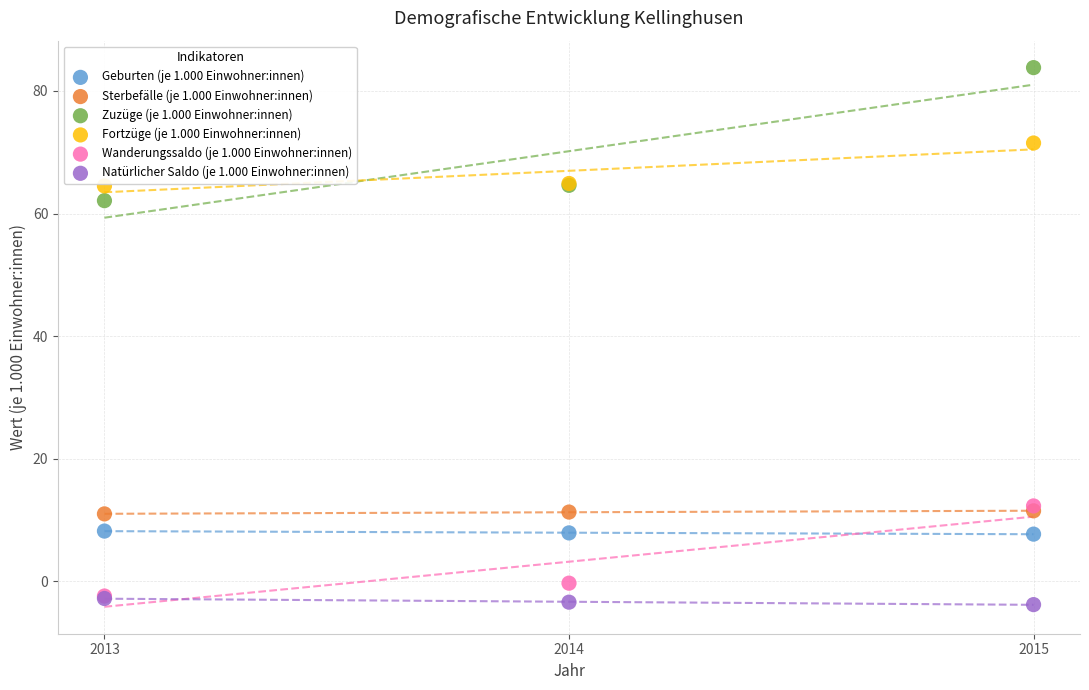

Across all series, what Y value is closest to 40?

62.1